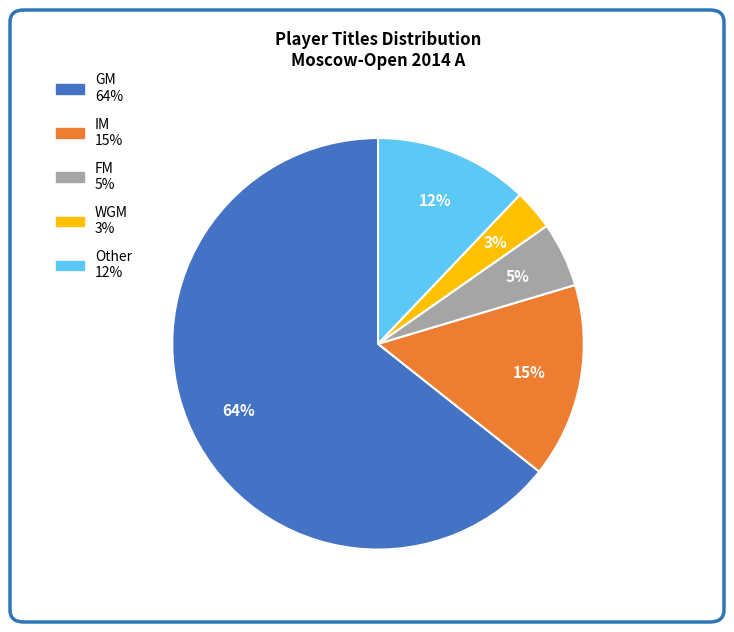

To the nearest percent, what is the difference between the Other 12% and FM 5% slice percentages?

7%